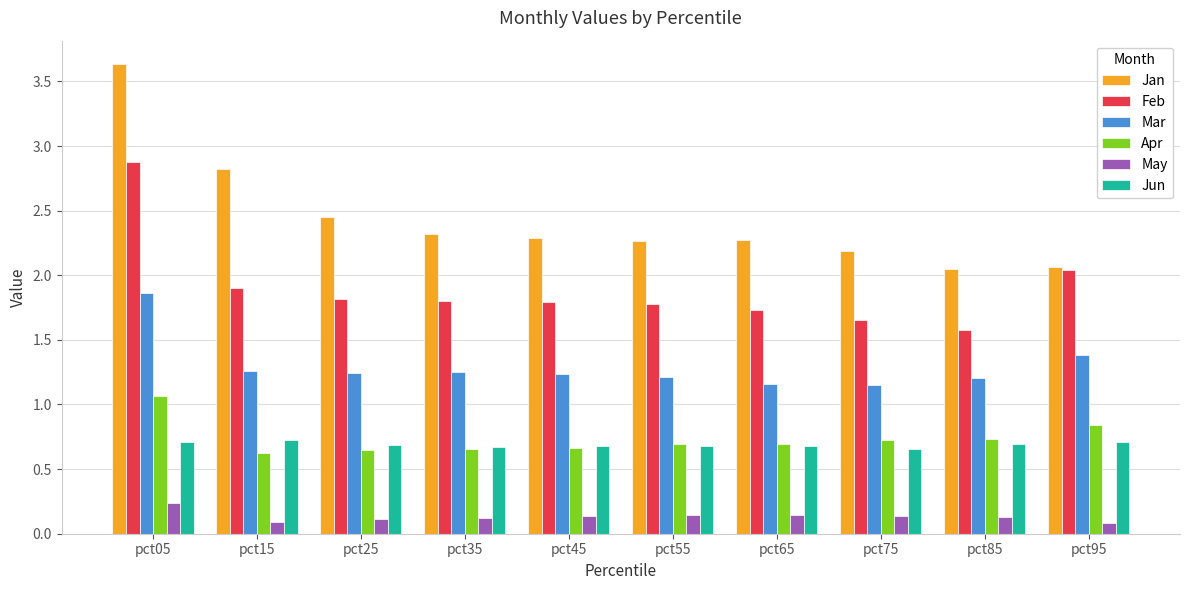

What is the sum of all Jun values?

6.9